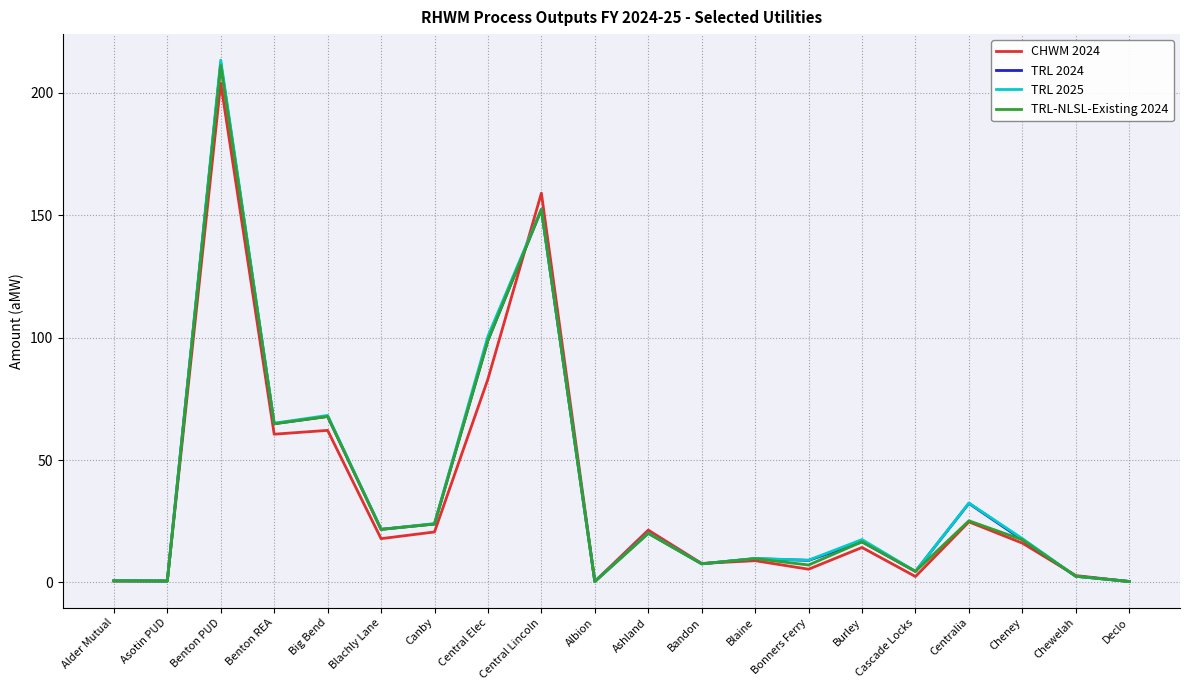

What is the minimum value for TRL-NLSL-Existing 2024?

0.4